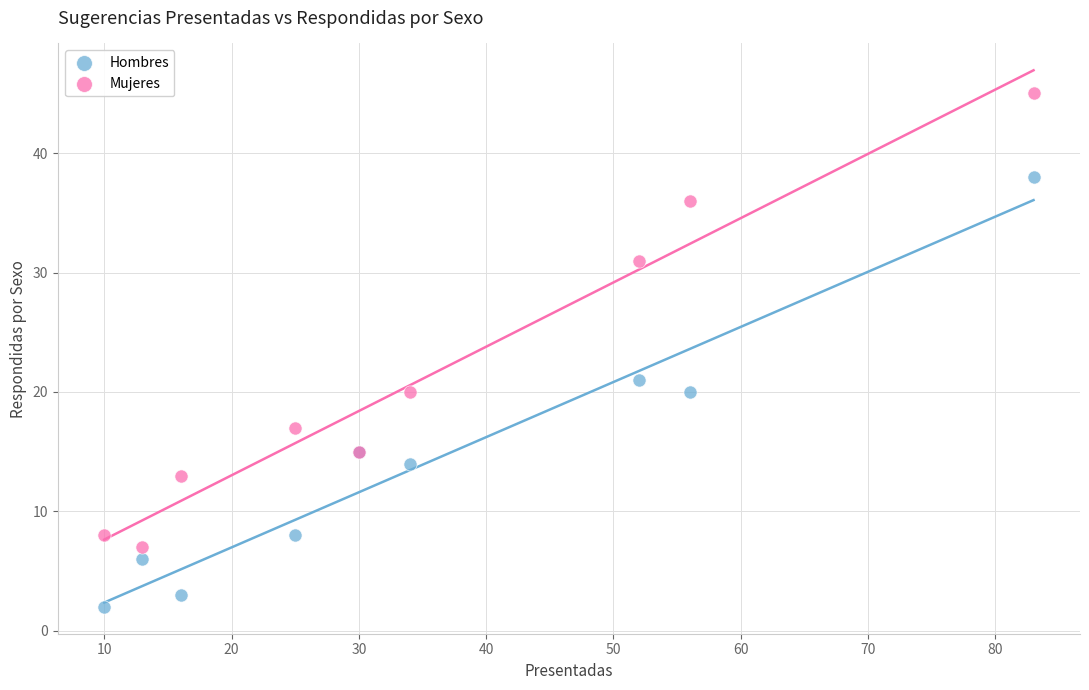

Across all series, what Y value is closest to 23?

21